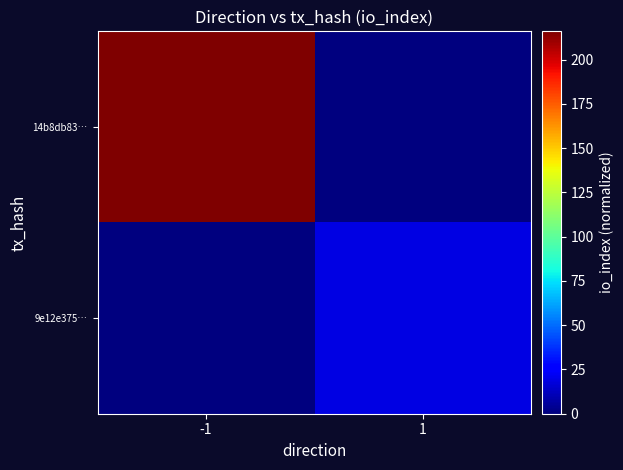

Which label corresponds to the largest value in the chart?

-1